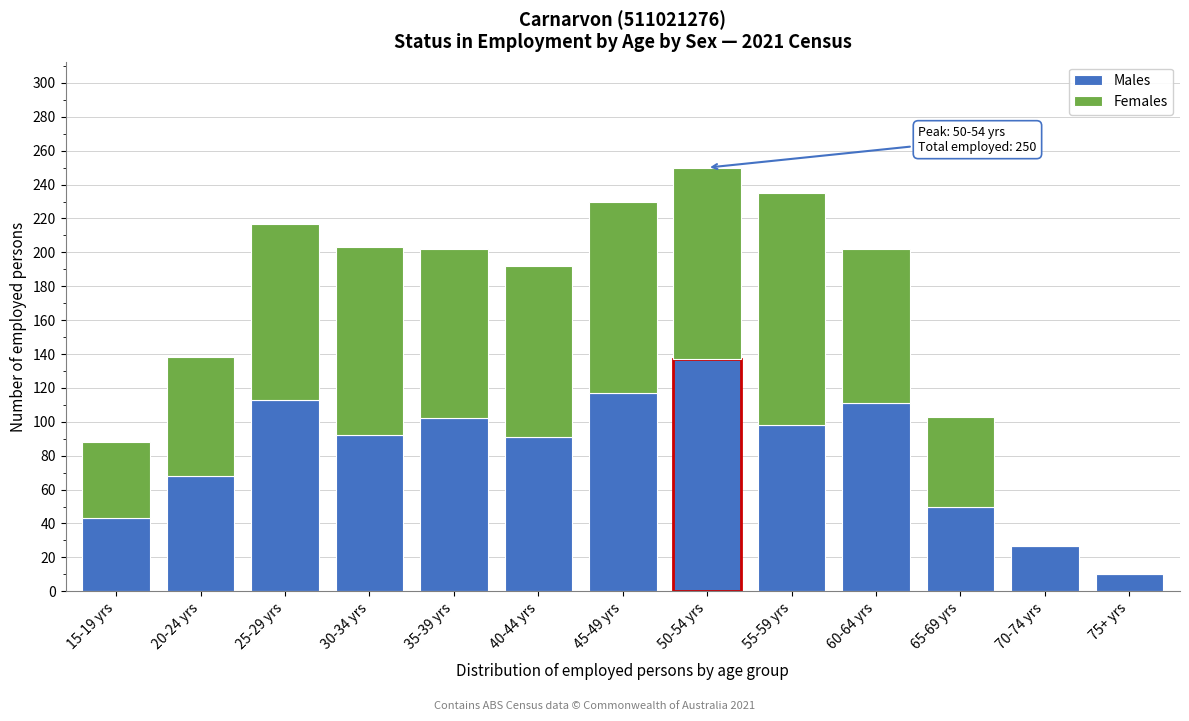

At which label does Males reach its peak?

50-54 yrs